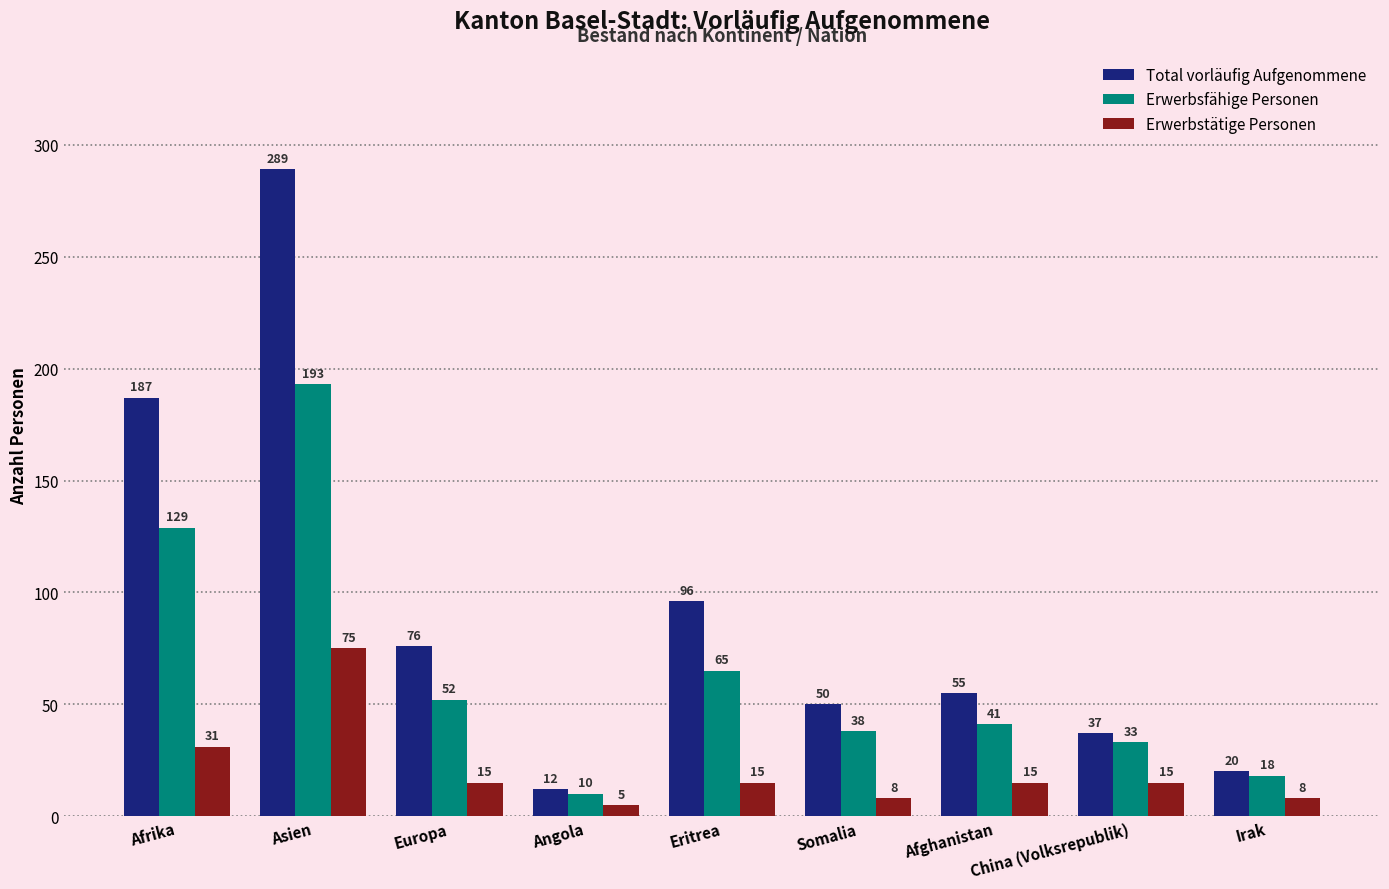

Is the value of Total vorläufig Aufgenommene at Europa greater than the value of Erwerbstätige Personen at Europa?

Yes